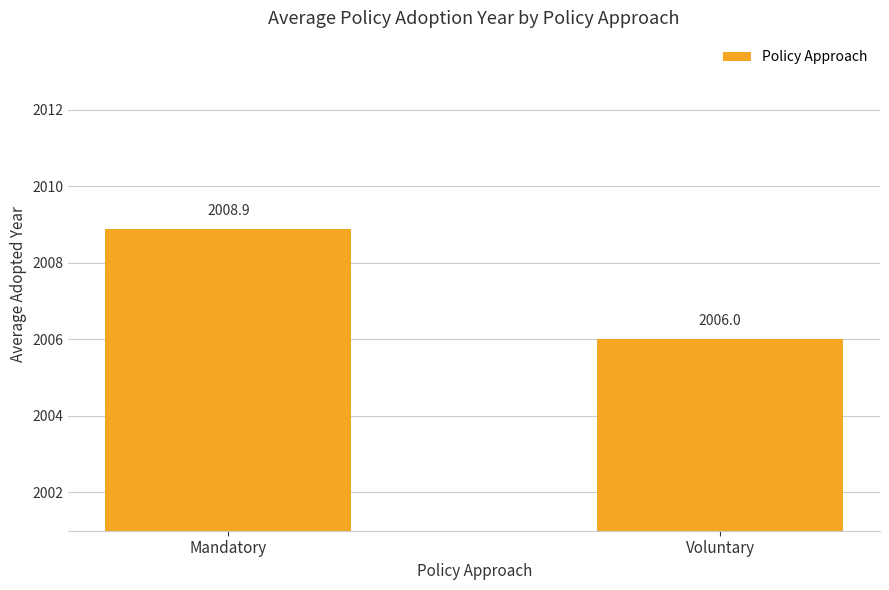

True or false: the data shows 3477.9 at Mandatory.

False